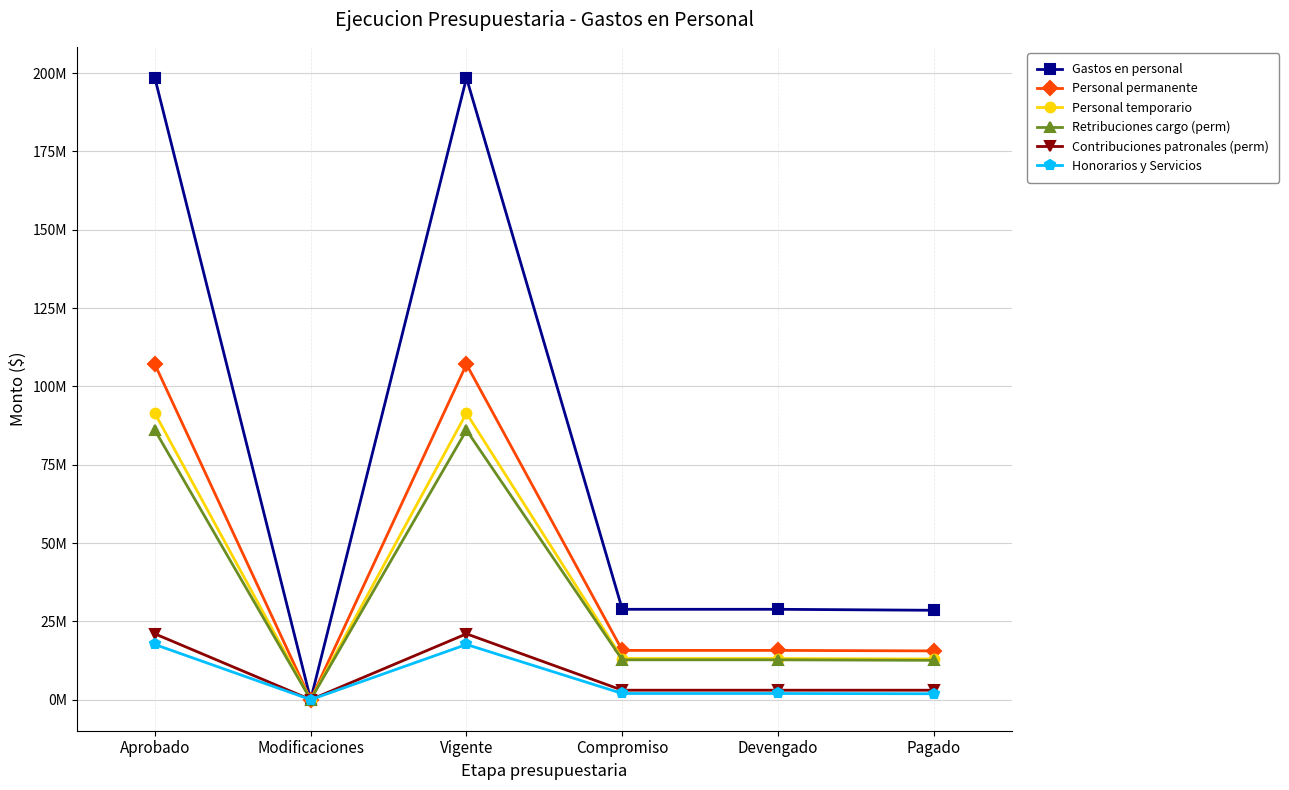

Between Aprobado and Vigente, which is larger?

Aprobado